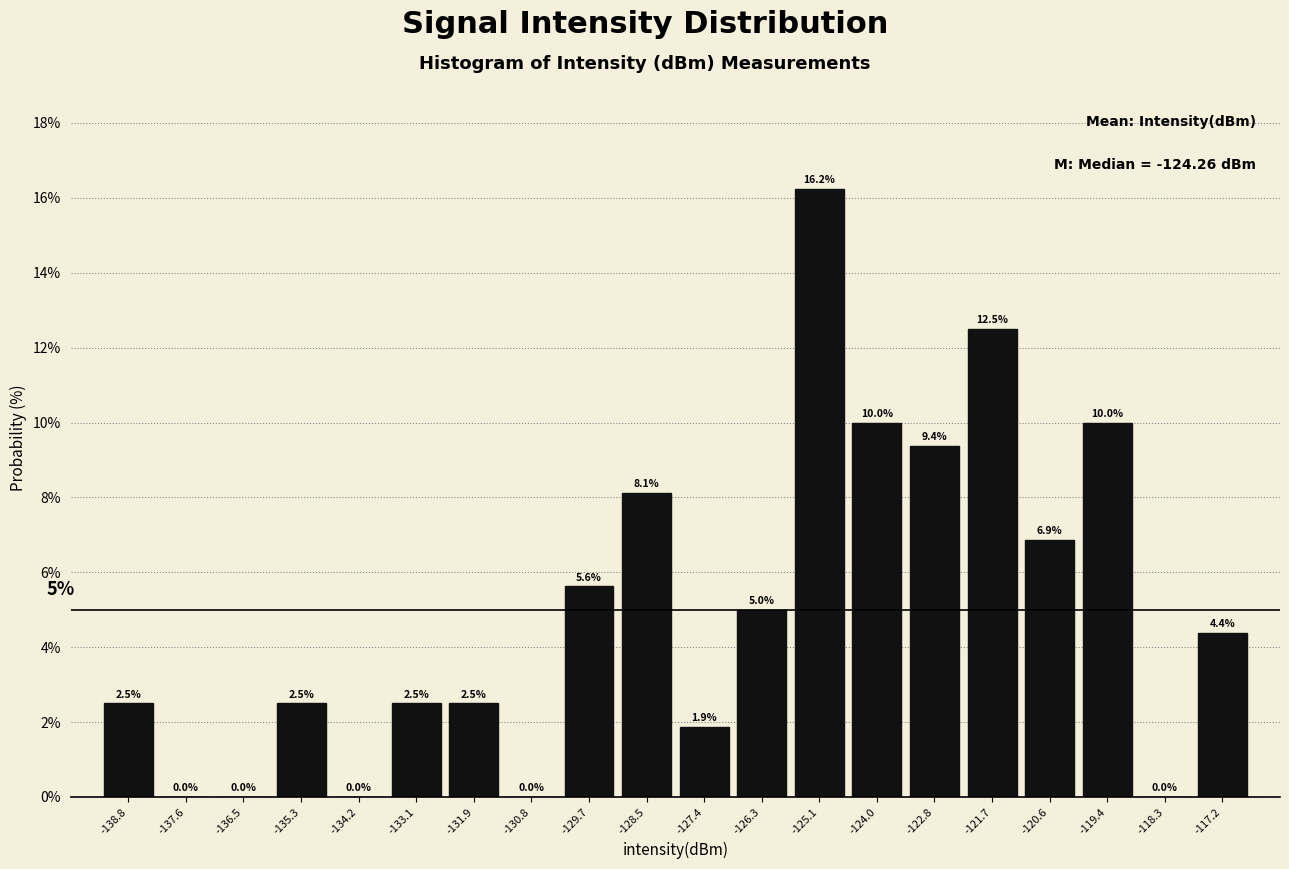

Reading left to right, transcribe this chart: for each bar, give the range it covers on the x-axis and its height. The bar edges are not printed on the chart, so give them approximately, as read against the axis.

-139.4 to -138.2: 2.5
-138.2 to -137.0: 0.0
-137.0 to -136.0: 0.0
-136.0 to -134.8: 2.5
-134.8 to -133.6: 0.0
-133.6 to -132.6: 2.5
-132.6 to -131.4: 2.5
-131.4 to -130.2: 0.0
-130.2 to -129.0: 5.6
-129.0 to -128.0: 8.1
-128.0 to -126.8: 1.9
-126.8 to -125.6: 5.0
-125.6 to -124.6: 16.2
-124.6 to -123.4: 10.0
-123.4 to -122.2: 9.4
-122.2 to -121.2: 12.5
-121.2 to -120.0: 6.9
-120.0 to -118.8: 10.0
-118.8 to -117.8: 0.0
-117.8 to -116.6: 4.4